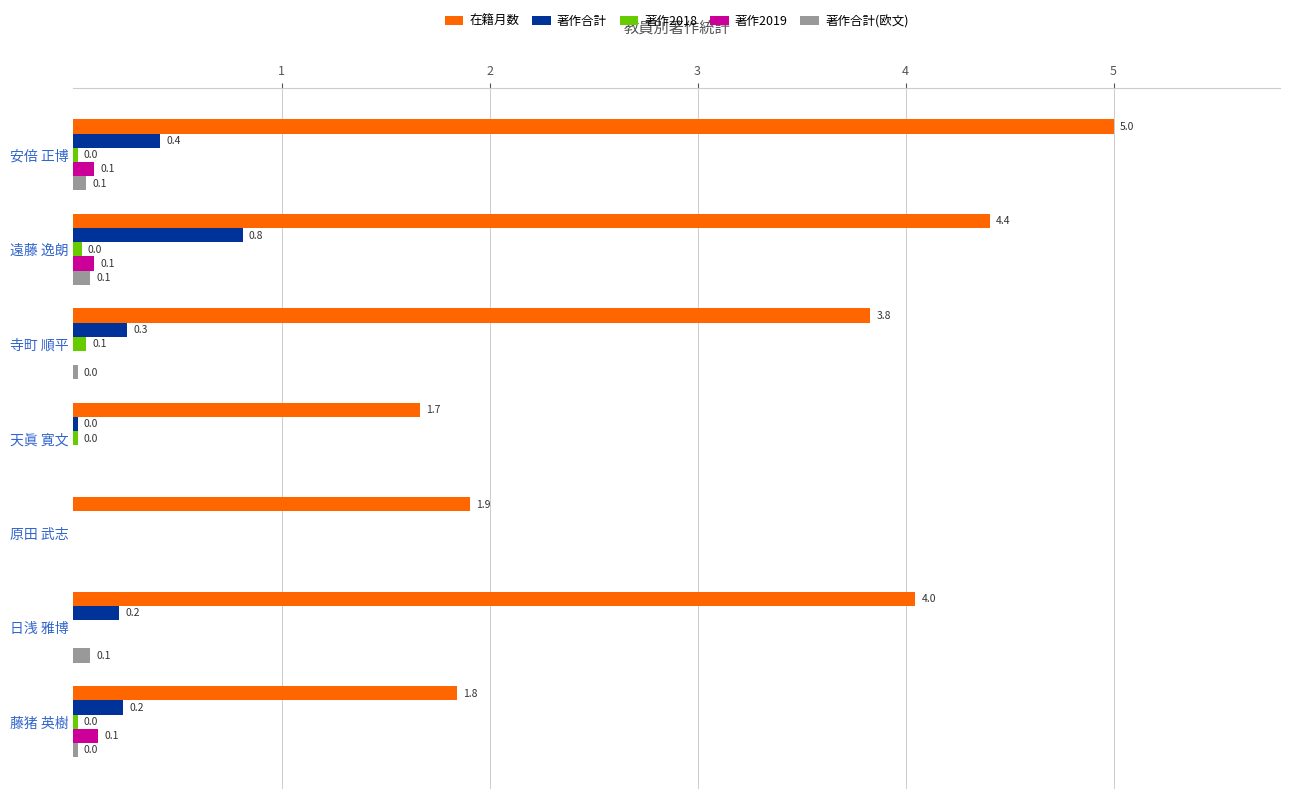

What is the greatest value displayed?

5.0